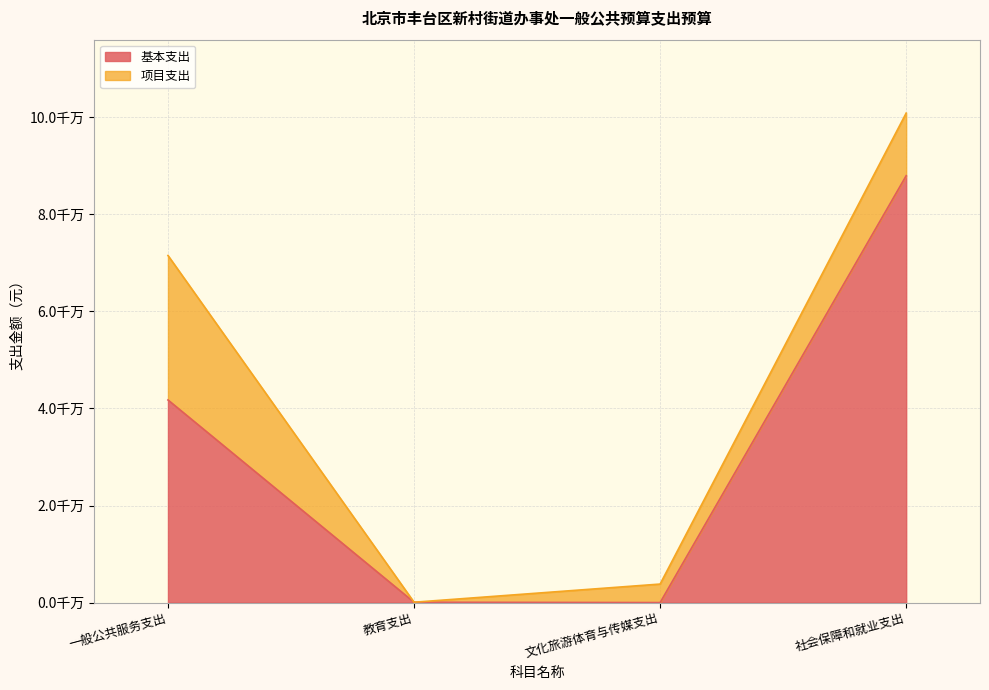

Between 一般公共服务支出 and 文化旅游体育与传媒支出, which is larger?

一般公共服务支出